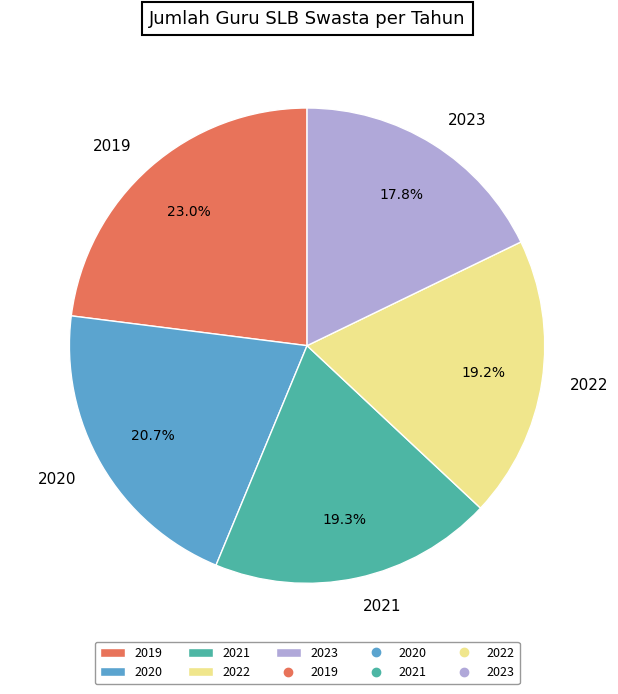

Does 2020 represent more than half of the total?

No